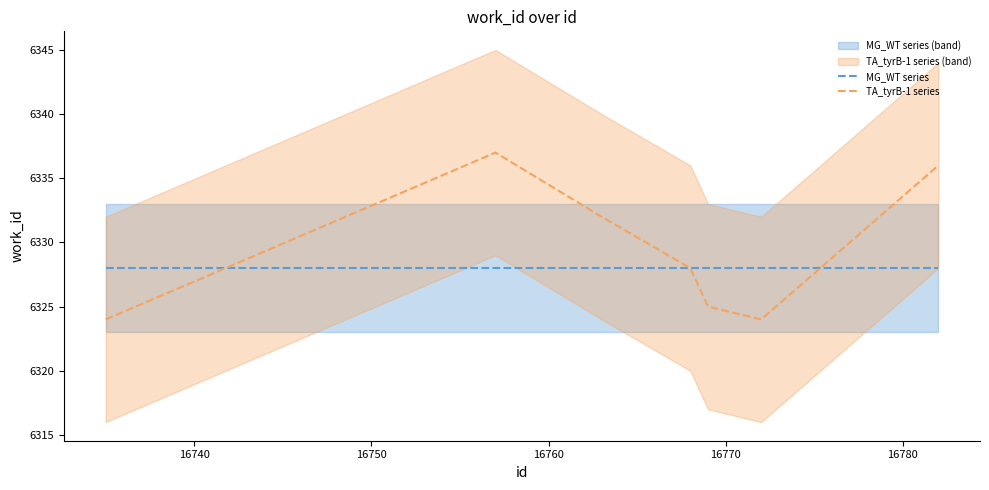

How many lines are shown in the chart?

2